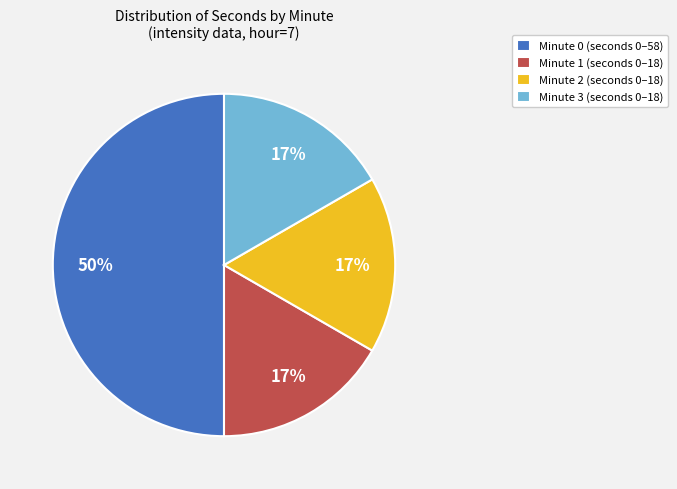

To the nearest percent, what is the average slice percentage?

25%